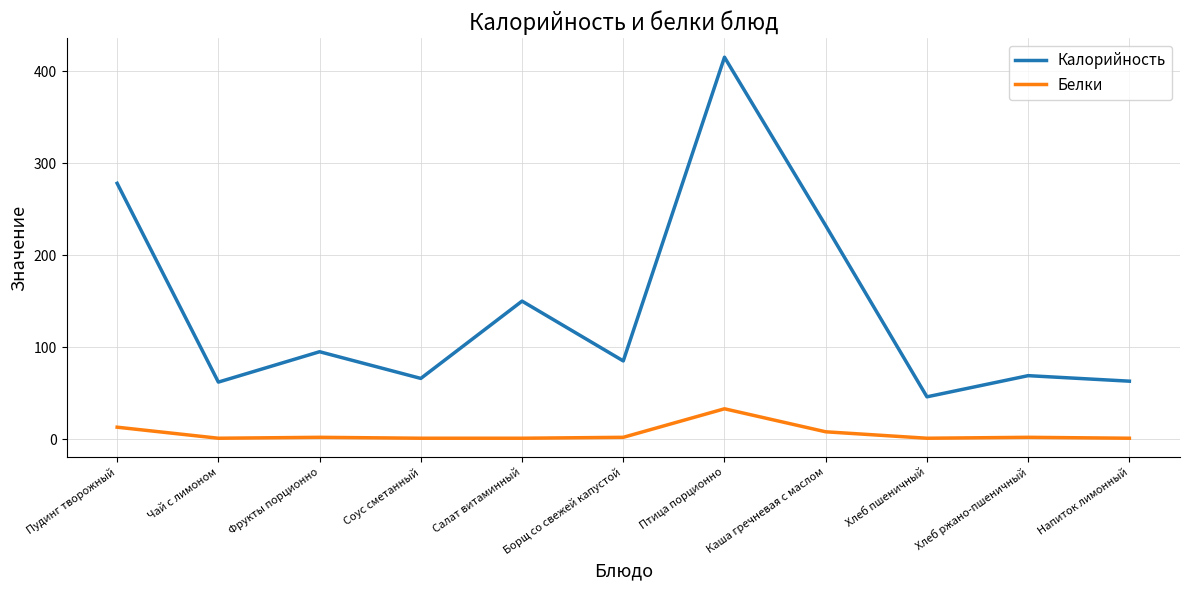

Between Фрукты порционно and Каша гречневая с маслом, which series saw the biggest shift?

Калорийность